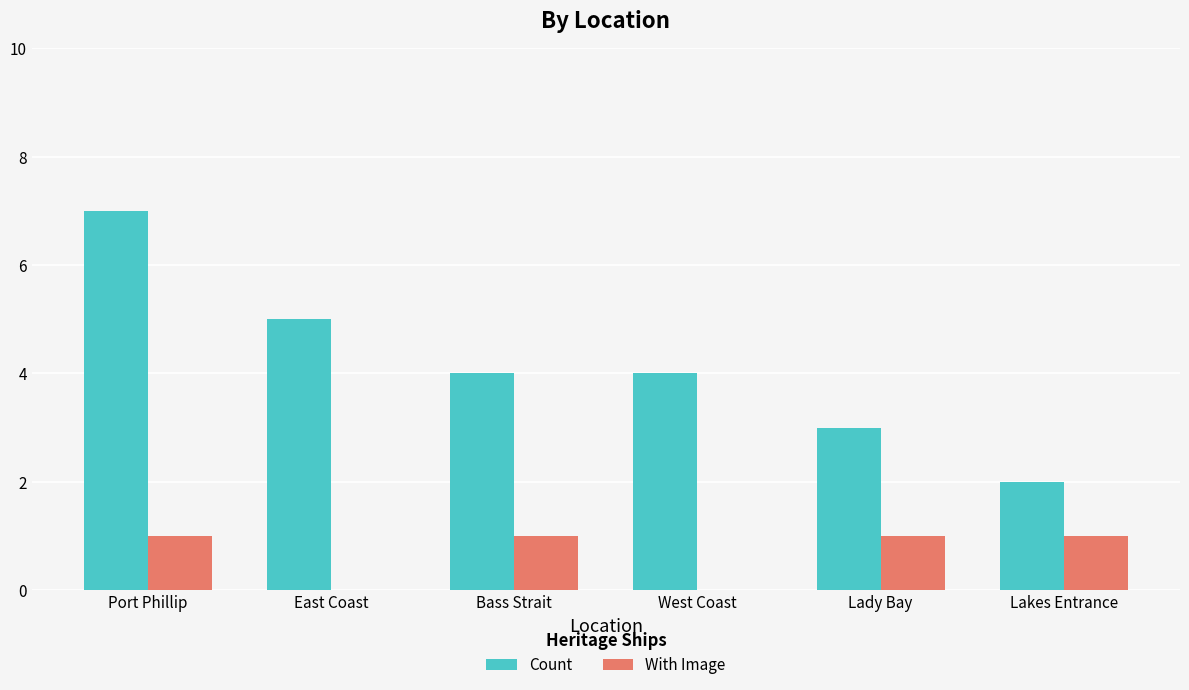

What is the maximum value shown in the chart?

7